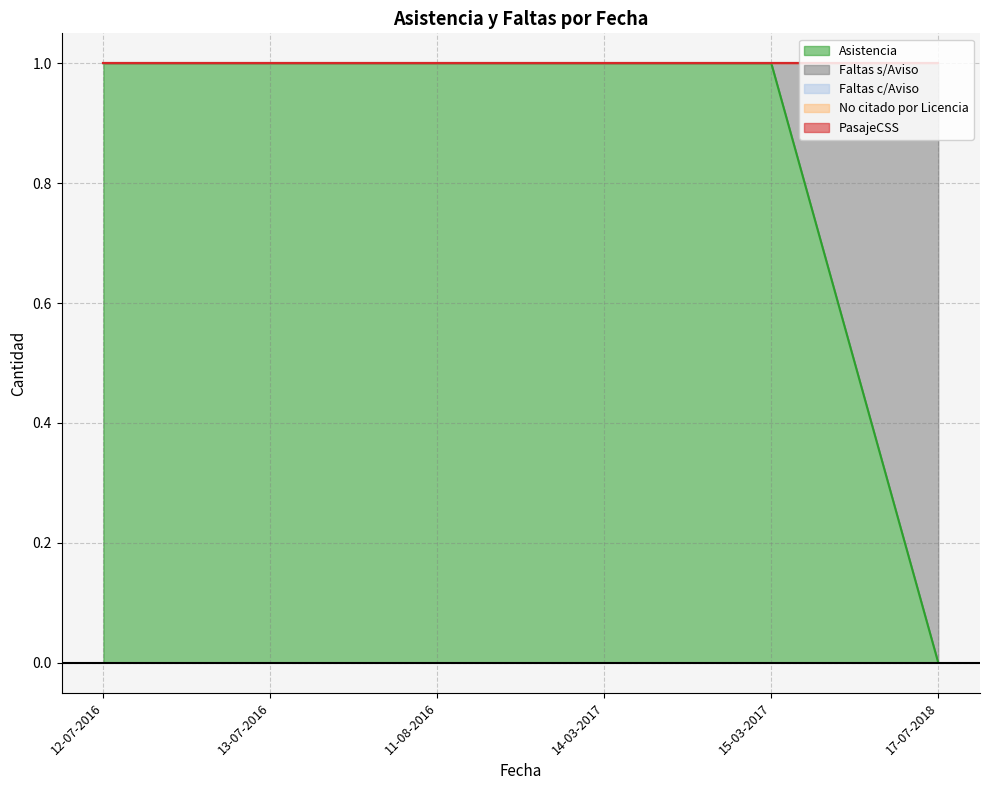

What are all the series names shown in the legend?

Asistencia, Faltas s/Aviso, Faltas c/Aviso, No citado por Licencia, PasajeCSS